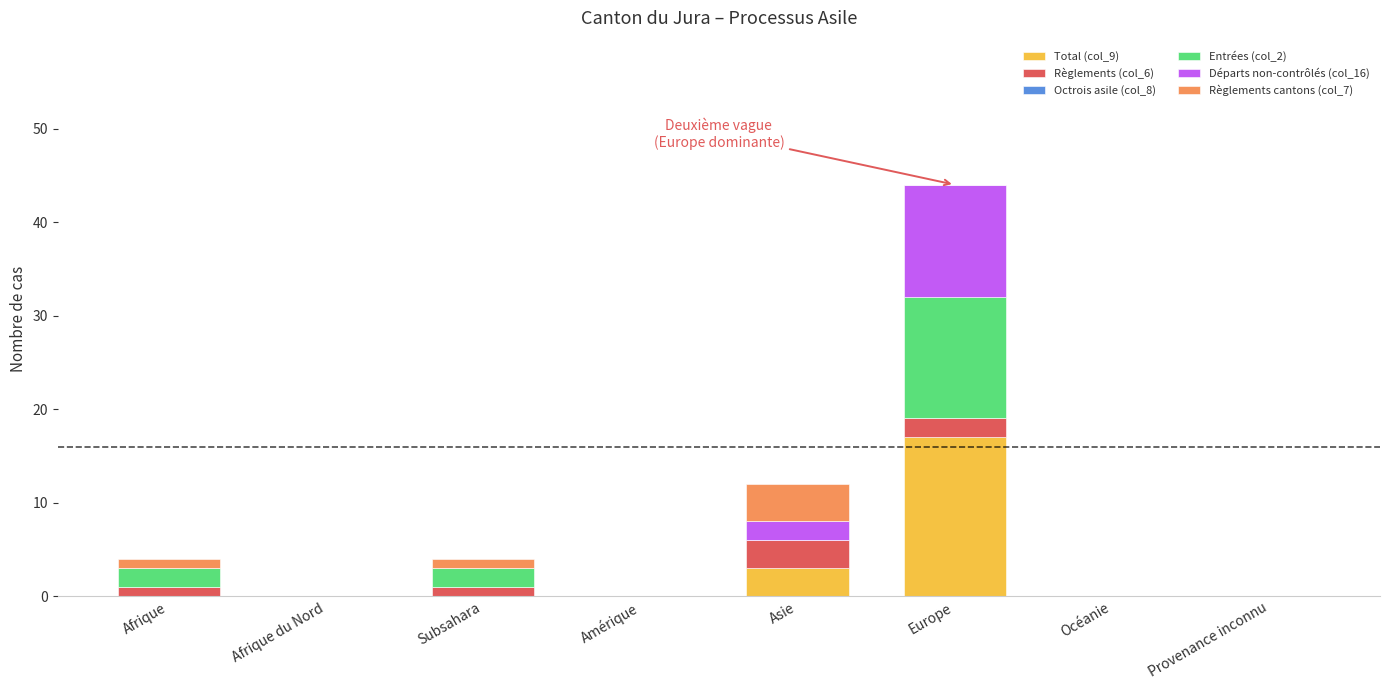

At which label does Total (col_9) reach its peak?

Europe